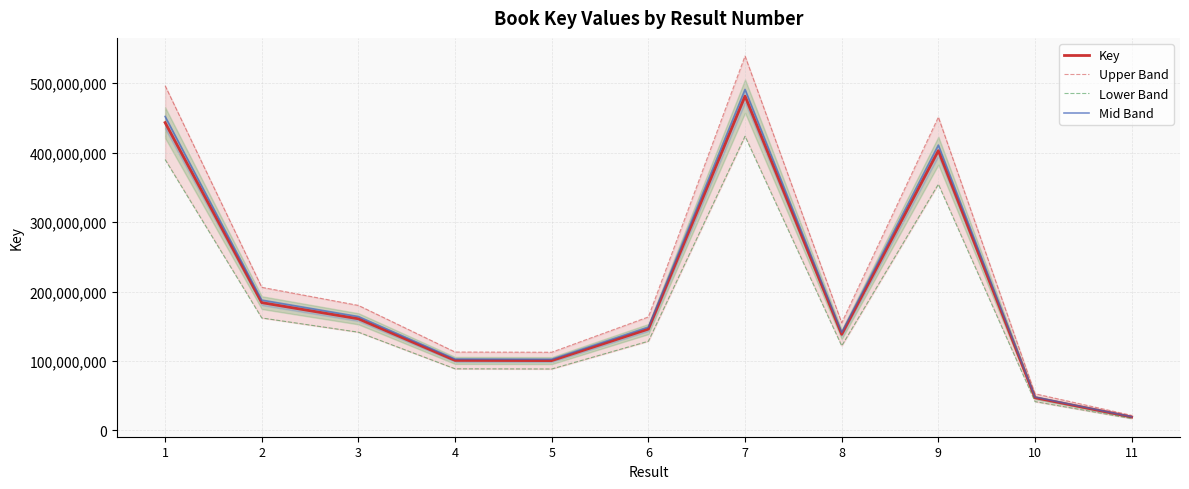

How many values in the Key series exceed 145898978?

5